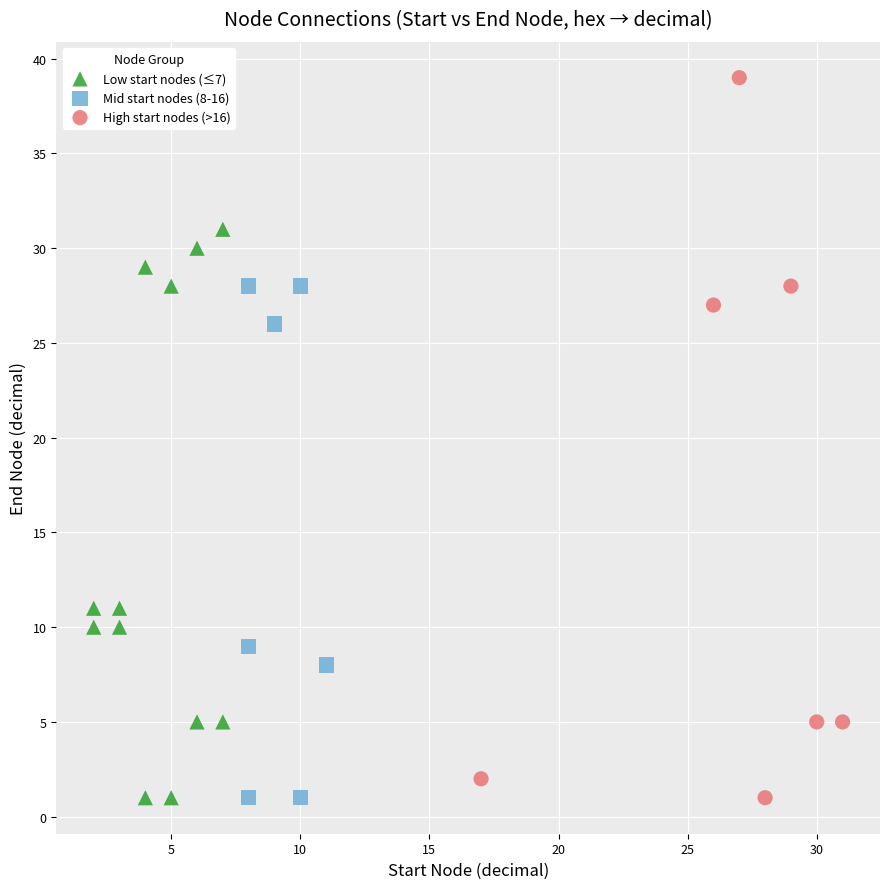

Which series reaches the maximum Y coordinate?

High start nodes (>16)